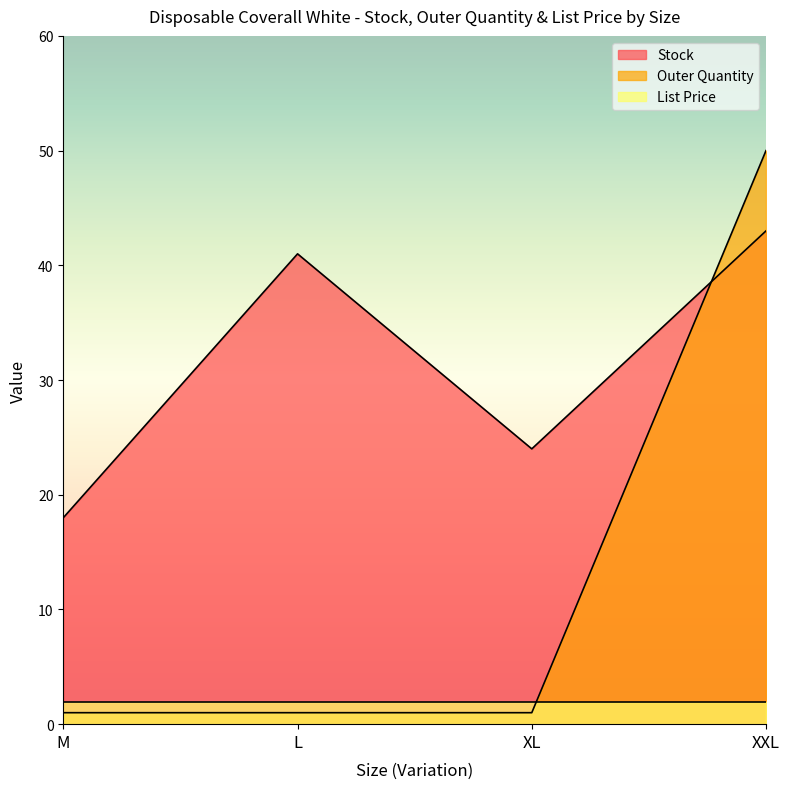

What is the greatest value displayed?

50.0